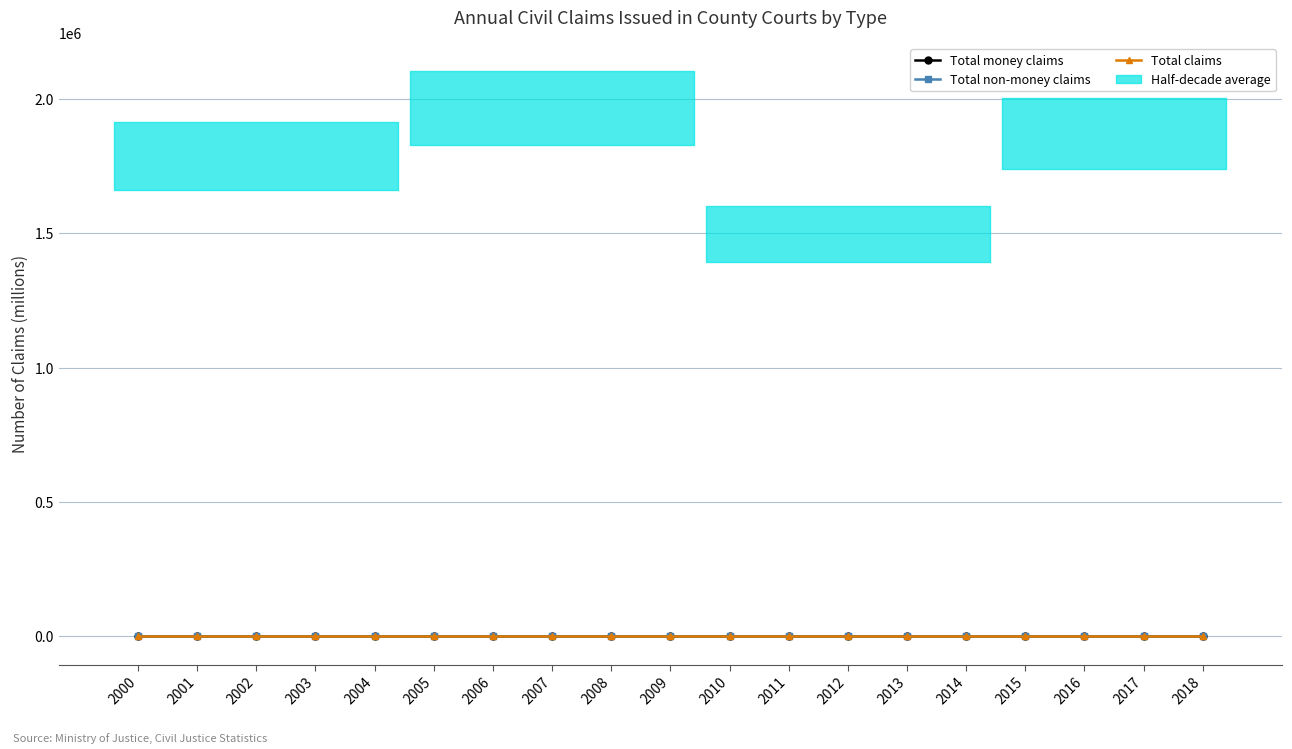

At how many categories does at least one series exceed 1?

19